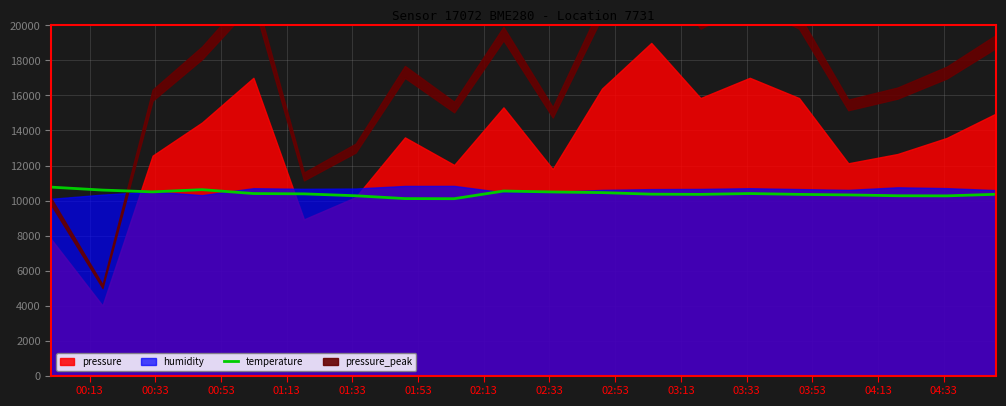

What is the highest value of the temperature series?

10764.0